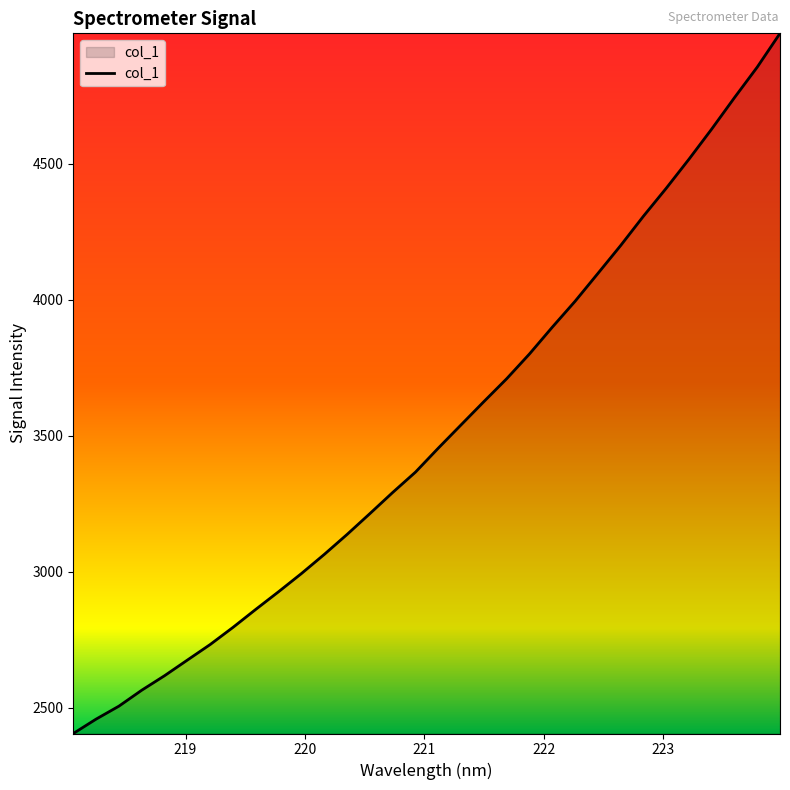

What is the smallest value displayed?

2405.4